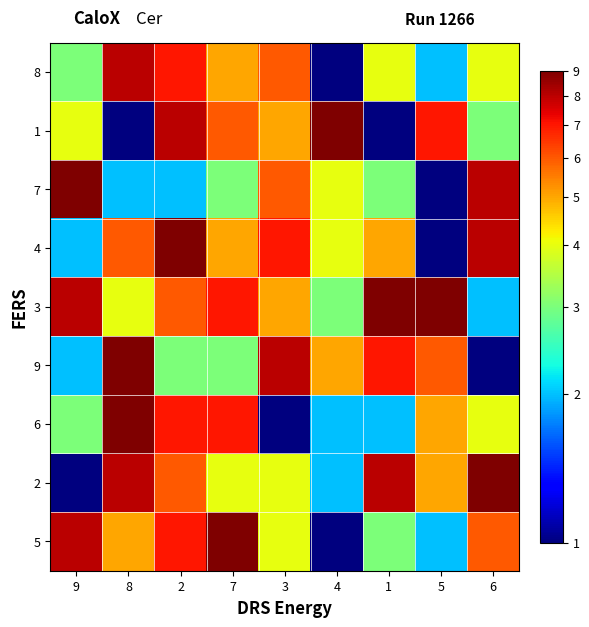

How many distinct data groups are displayed?

9